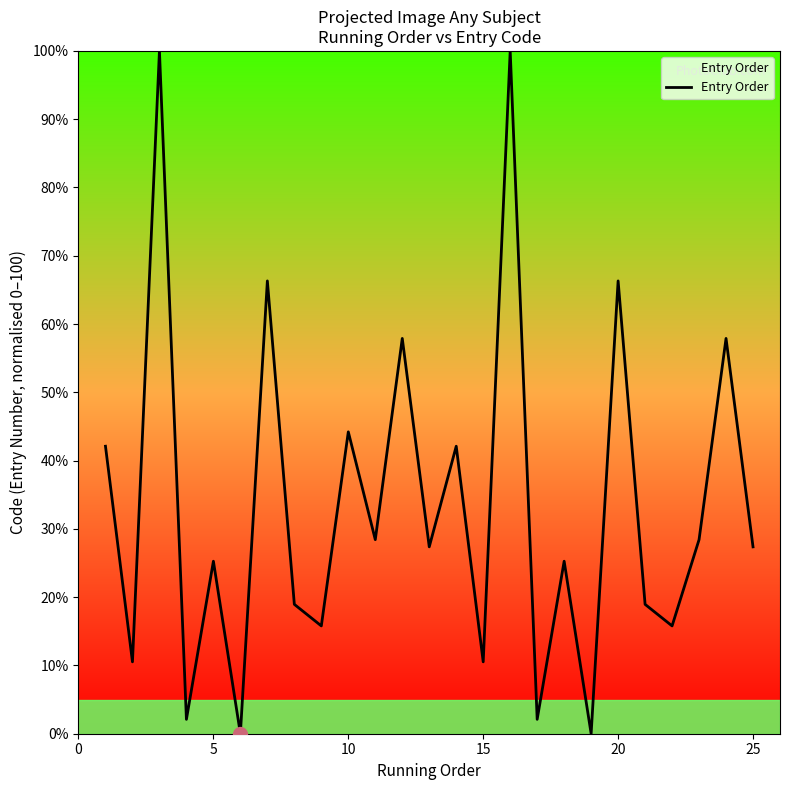

How many distinct data groups are displayed?

1